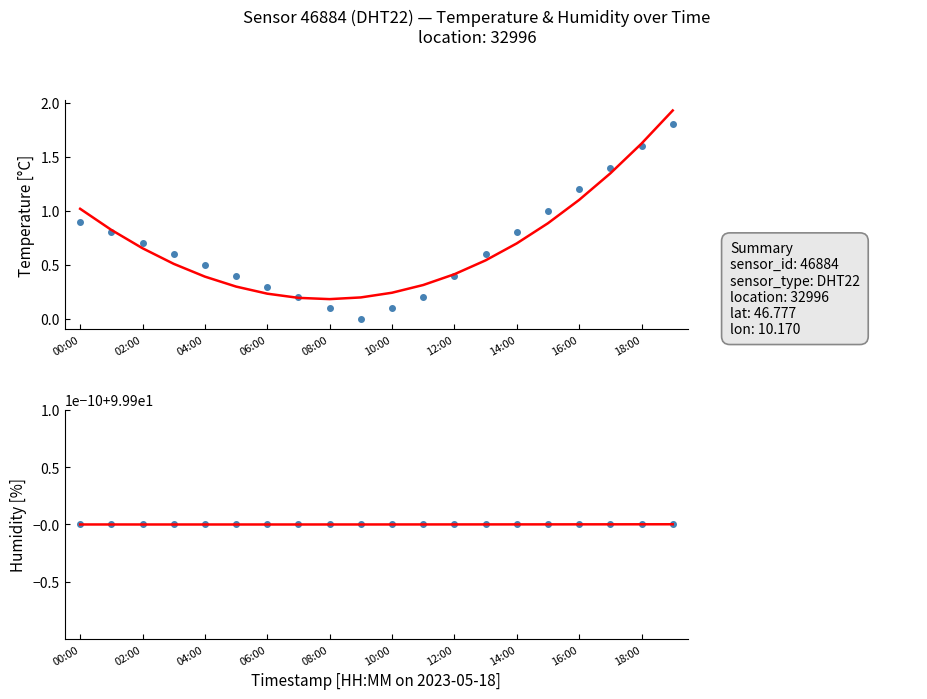

Reading left to right, list all the values displayed in this chart.

temperature: 0.9	0.8	0.7	0.6	0.5	0.4	0.3	0.2	0.1	0.0	0.1	0.2	0.4	0.6	0.8	1.0	1.2	1.4	1.6	1.8
temperature fit: 1.0	0.8	0.7	0.5	0.4	0.3	0.2	0.2	0.2	0.2	0.2	0.3	0.4	0.5	0.7	0.9	1.1	1.3	1.6	1.9
humidity: 99.9	99.9	99.9	99.9	99.9	99.9	99.9	99.9	99.9	99.9	99.9	99.9	99.9	99.9	99.9	99.9	99.9	99.9	99.9	99.9
humidity fit: 99.9	99.9	99.9	99.9	99.9	99.9	99.9	99.9	99.9	99.9	99.9	99.9	99.9	99.9	99.9	99.9	99.9	99.9	99.9	99.9